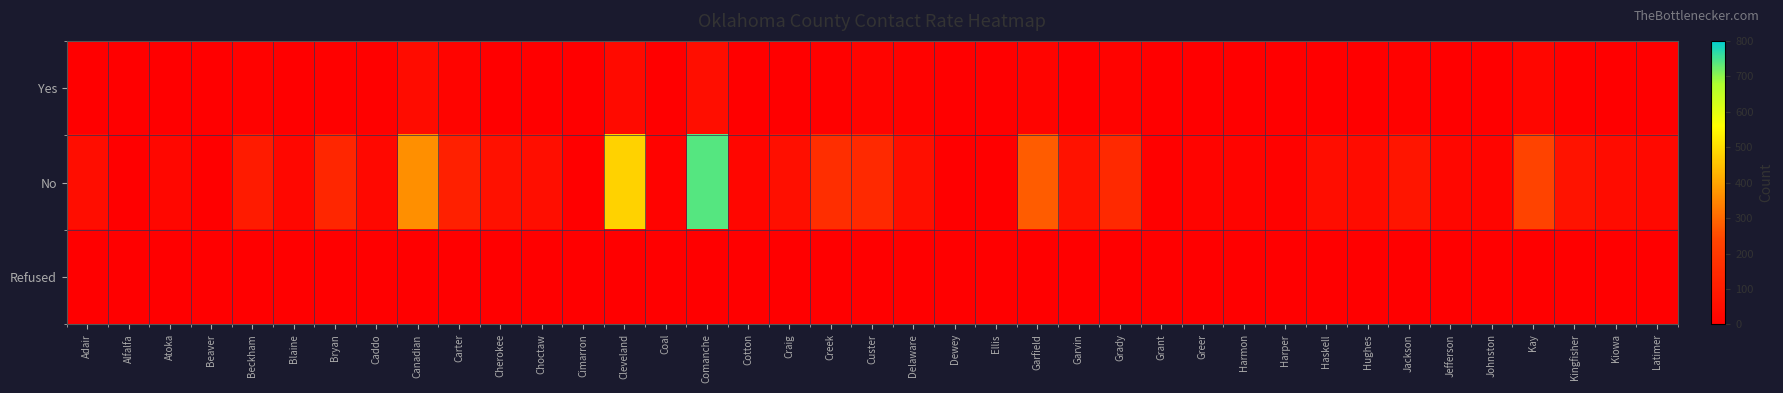

At which category does the chart reach its peak across all series?

Comanche